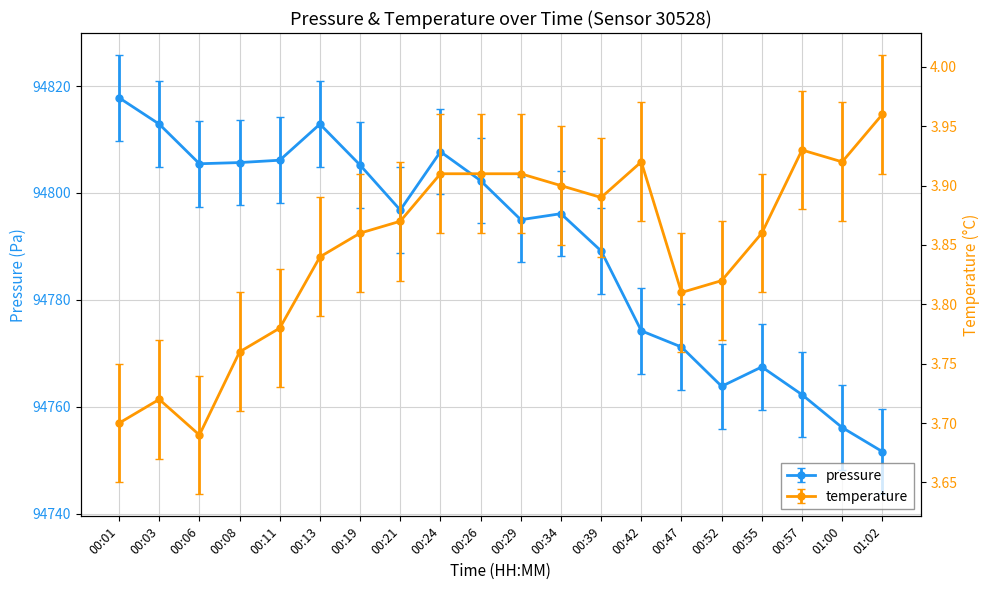

True or false: pressure and temperature intersect in this chart.

False